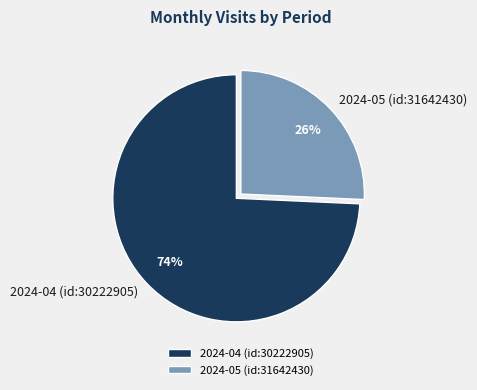

The 2024-05 (id:31642430) slice represents 36% of the pie. True or false?

False